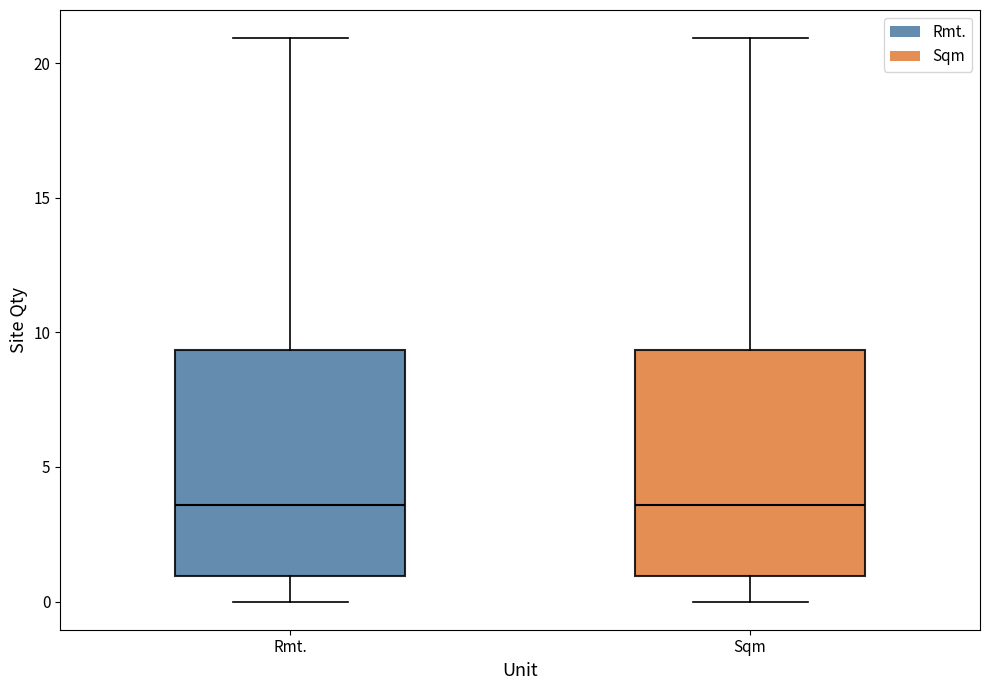

Where is the lower edge of the box for Sqm on the y-axis? The values are not printed on the chart, so give them approximately, as read against the axis.

1.0